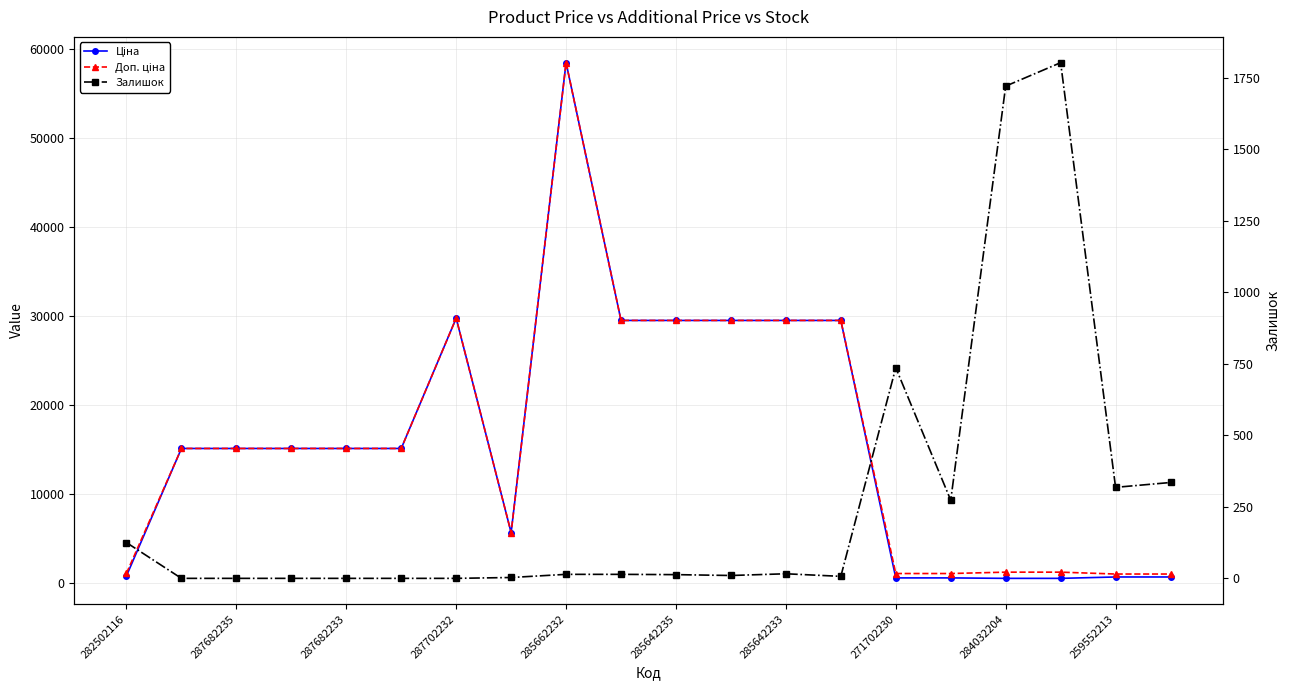

Where does the Залишок series first go above 14?

282502116